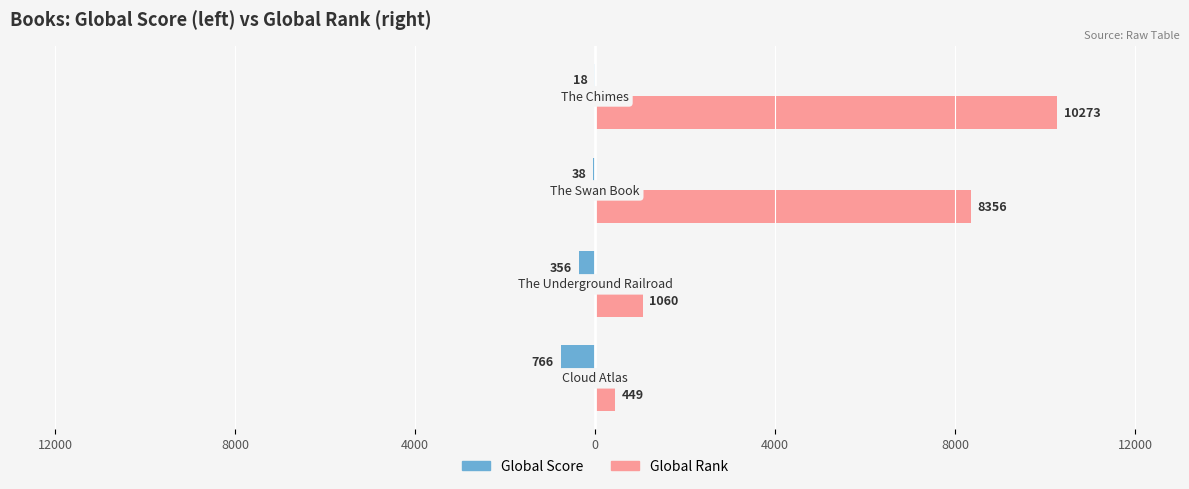

What are all the series names shown in the legend?

Global Score, Global Rank